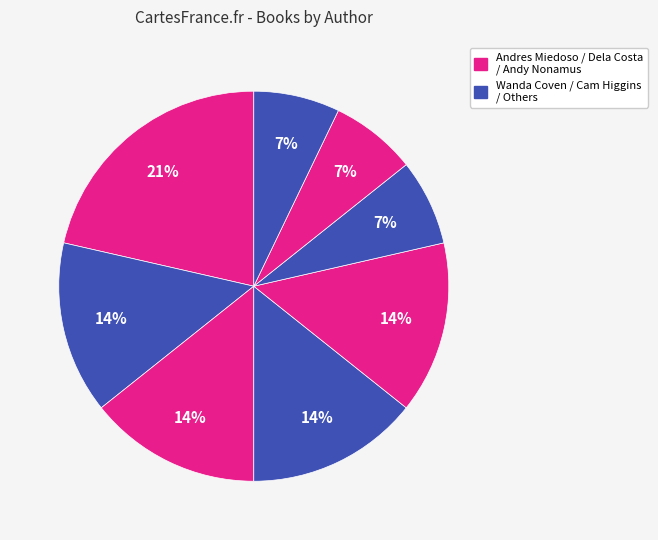

How many segments does this pie chart have?

8